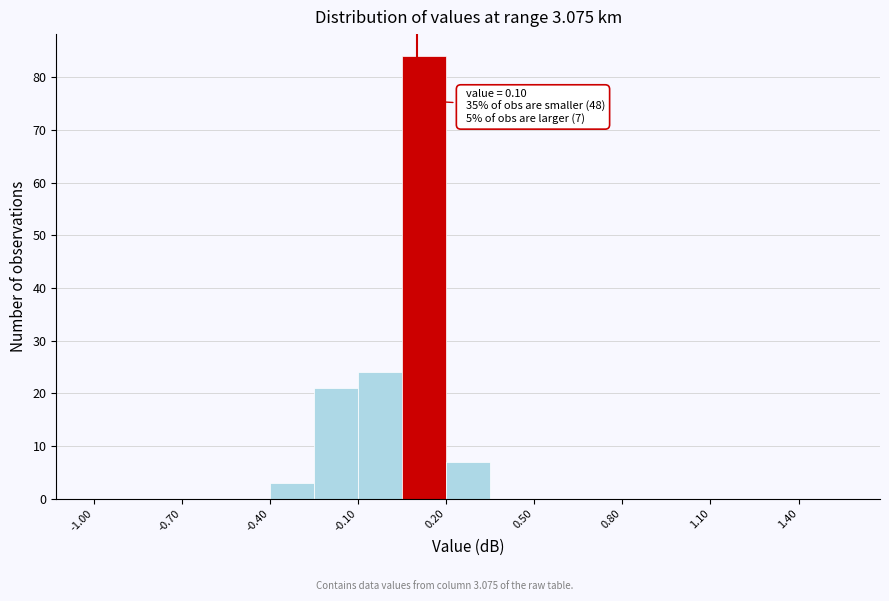

Around what value on the x-axis is the tallest bar? Give the approximate position of its centre, as read against the axis.

0.15